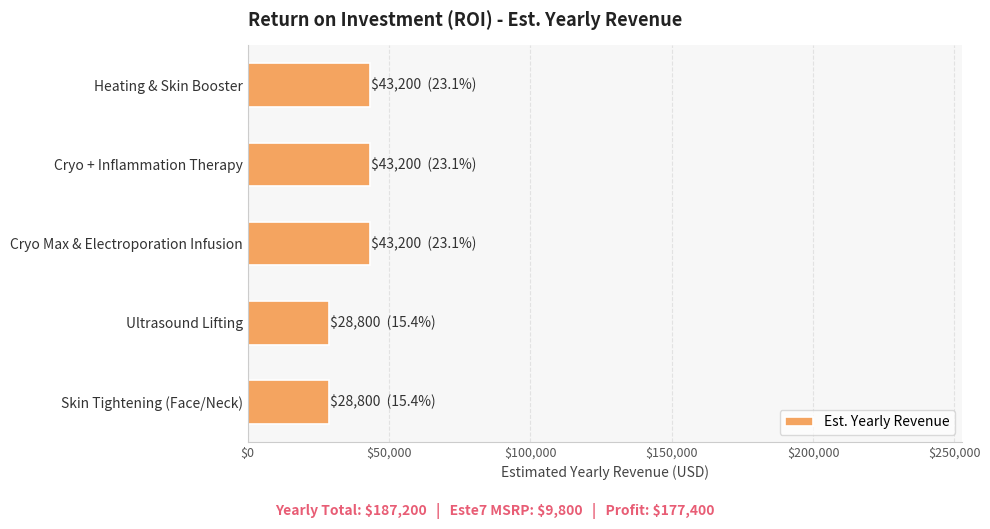

What is the sum of the values at Heating & Skin Booster and Ultrasound Lifting?

72000